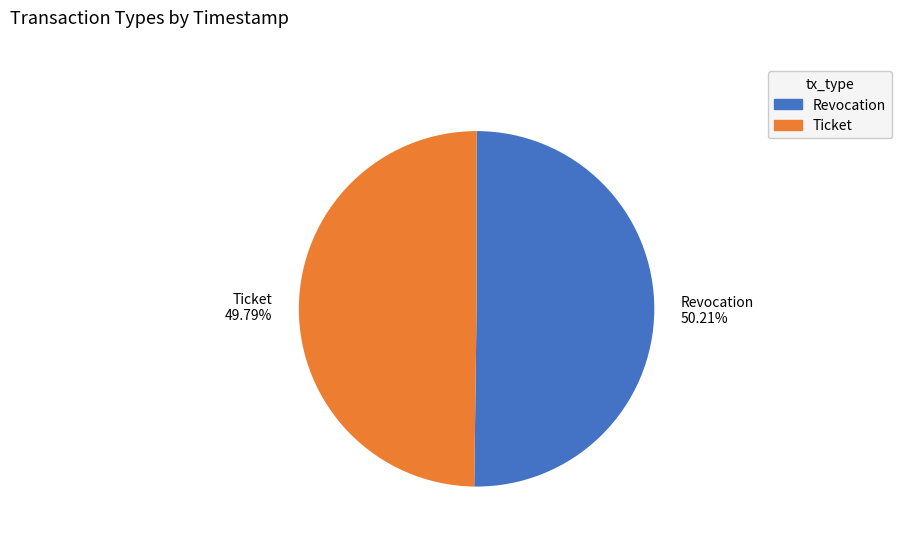

Is there a majority slice in this chart?

Yes